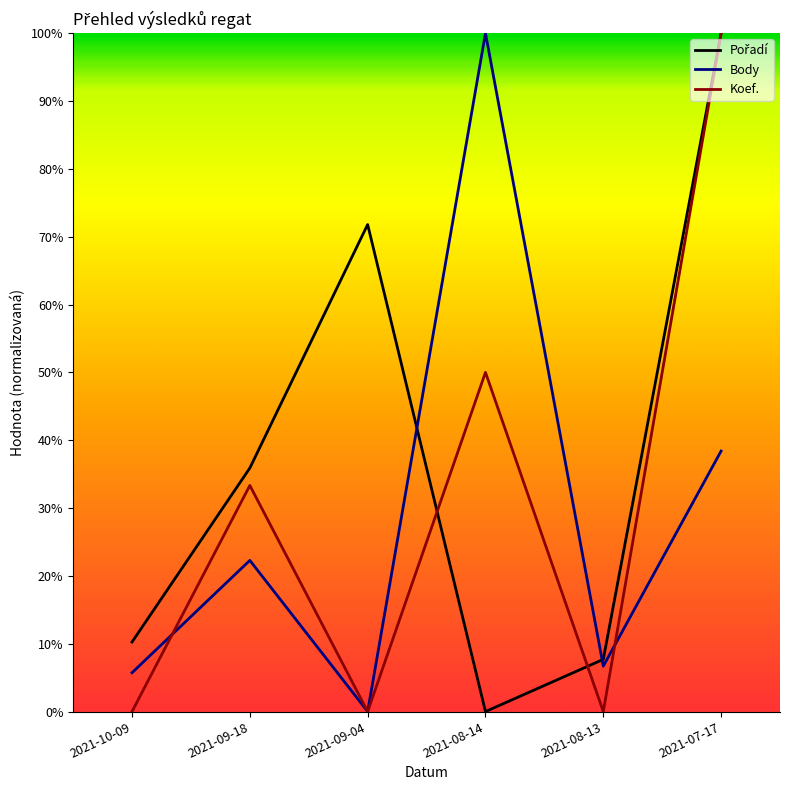

Count the Koef. values in the range 0 to 1.

6